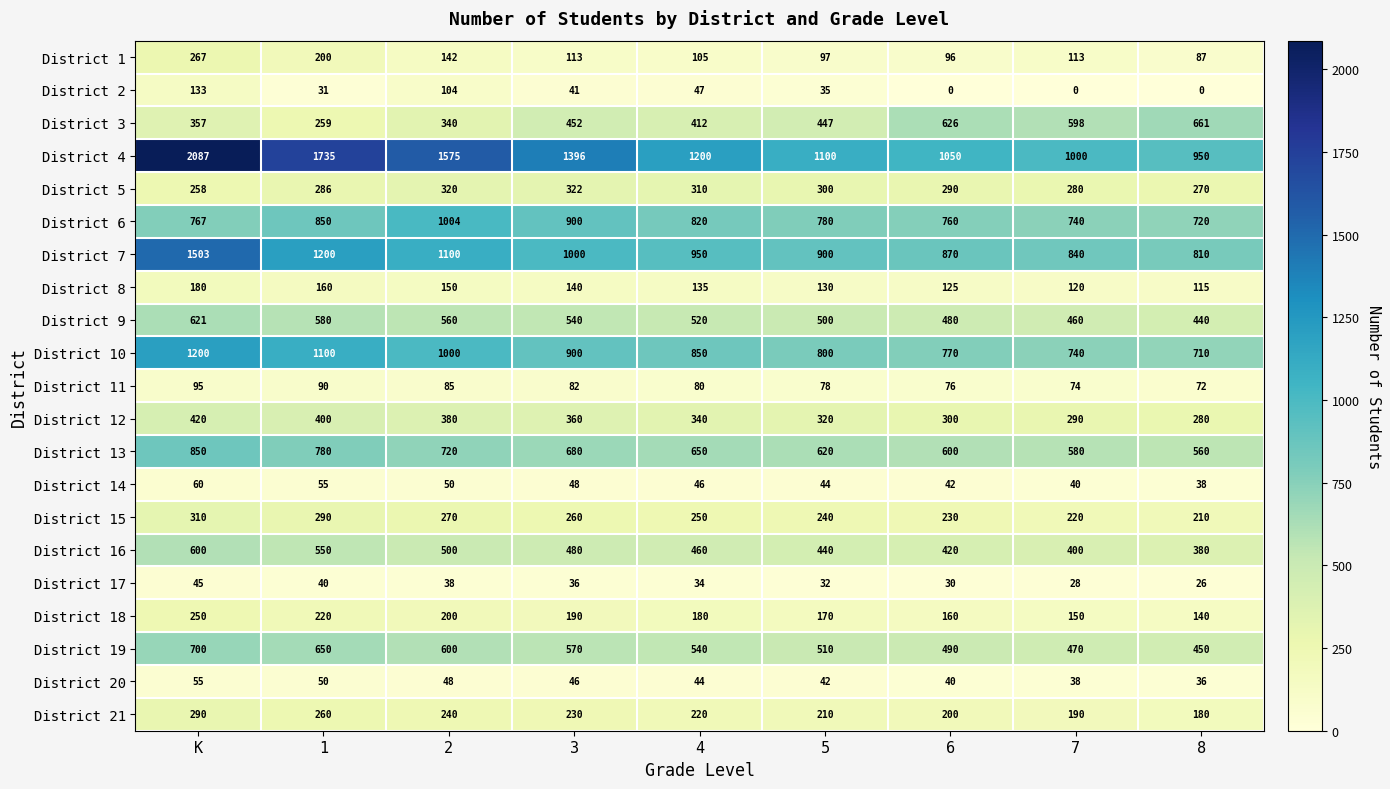

How many data points in District 18 are less than 180?

4